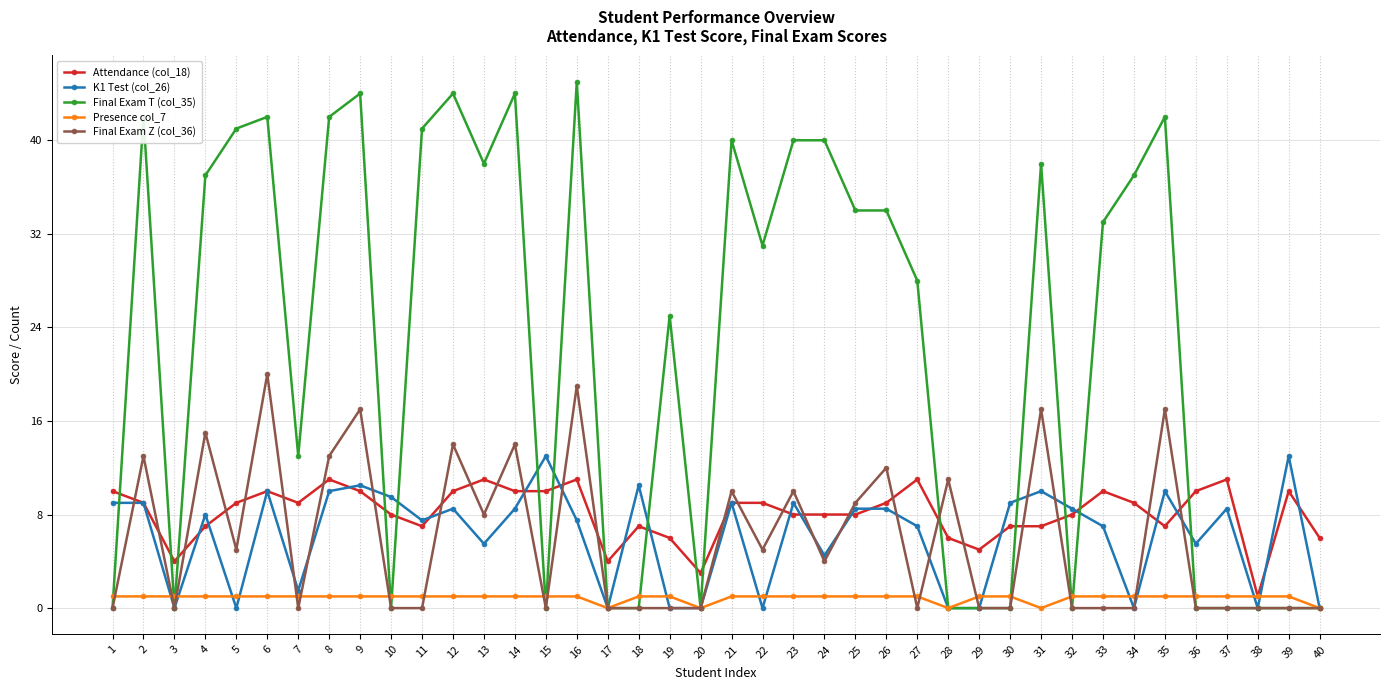

How many lines are shown in the chart?

5